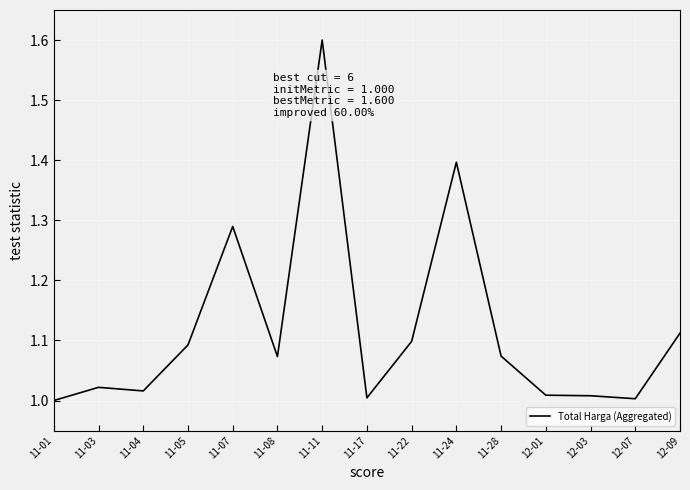

What position from the left is 11-07?

5